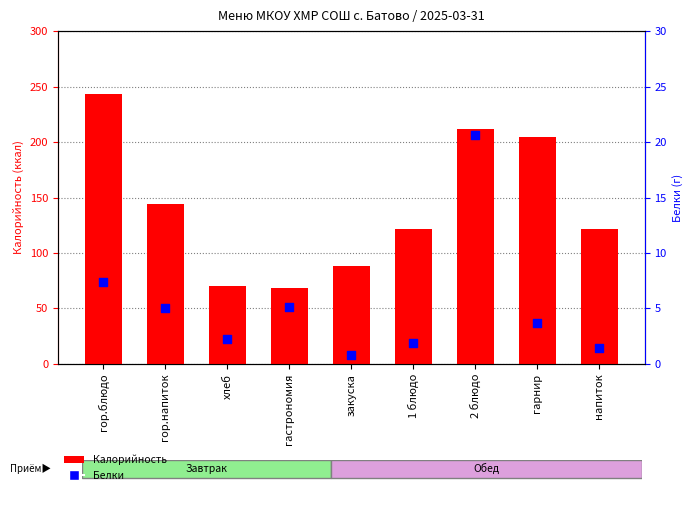

At which category is the sum across all series the highest?

гор.блюдо